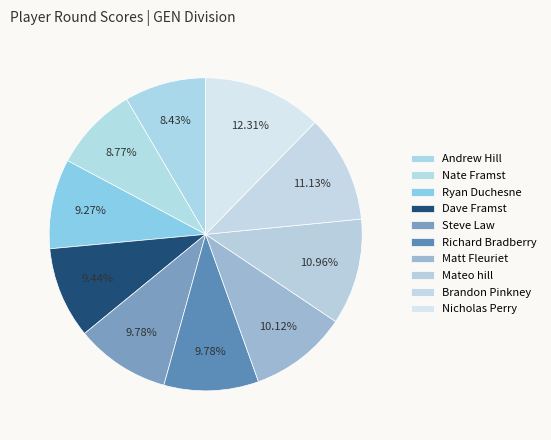

To the nearest percent, what is the difference between the Andrew Hill and Steve Law slice percentages?

1%